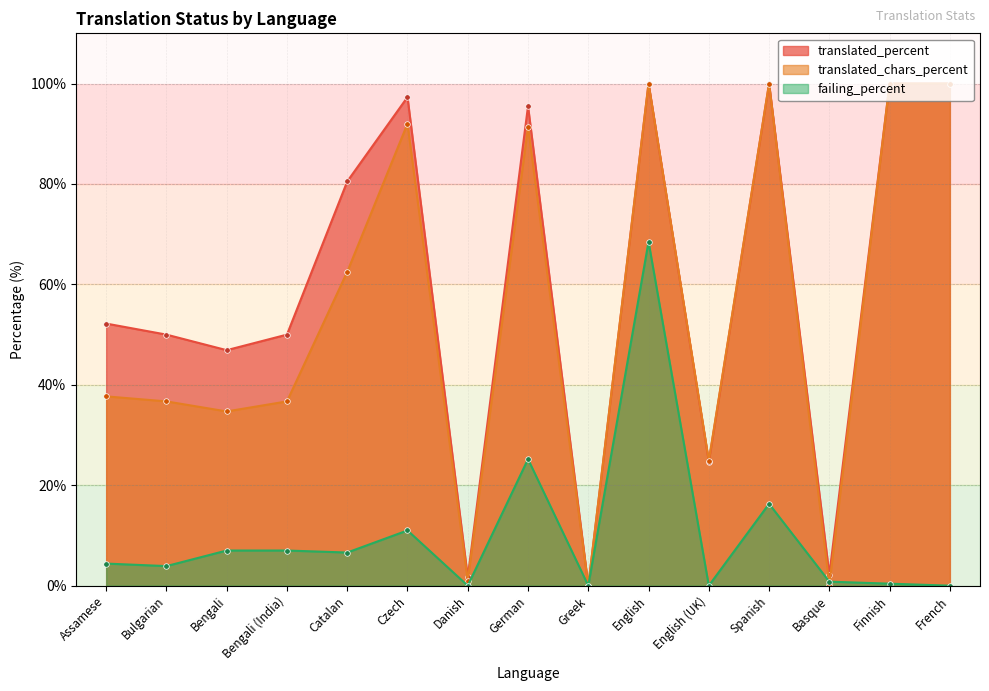

True or false: failing_percent and translated_percent intersect in this chart.

False